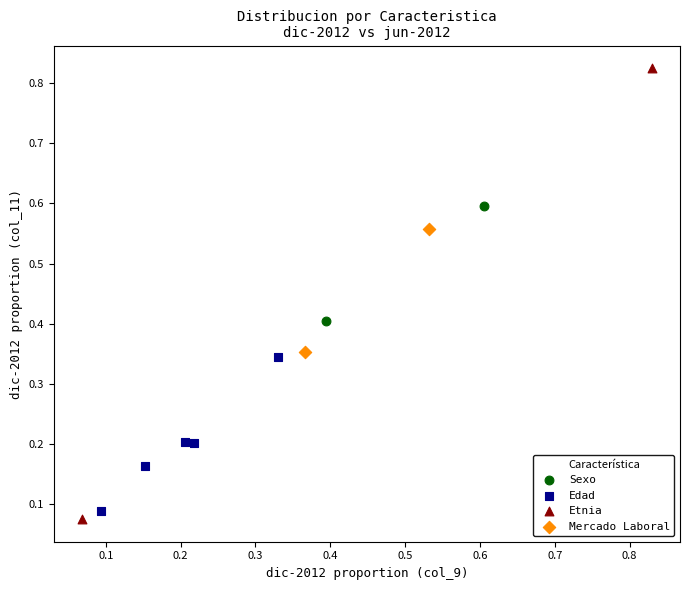

Which series contains the lowest Y value?

Etnia